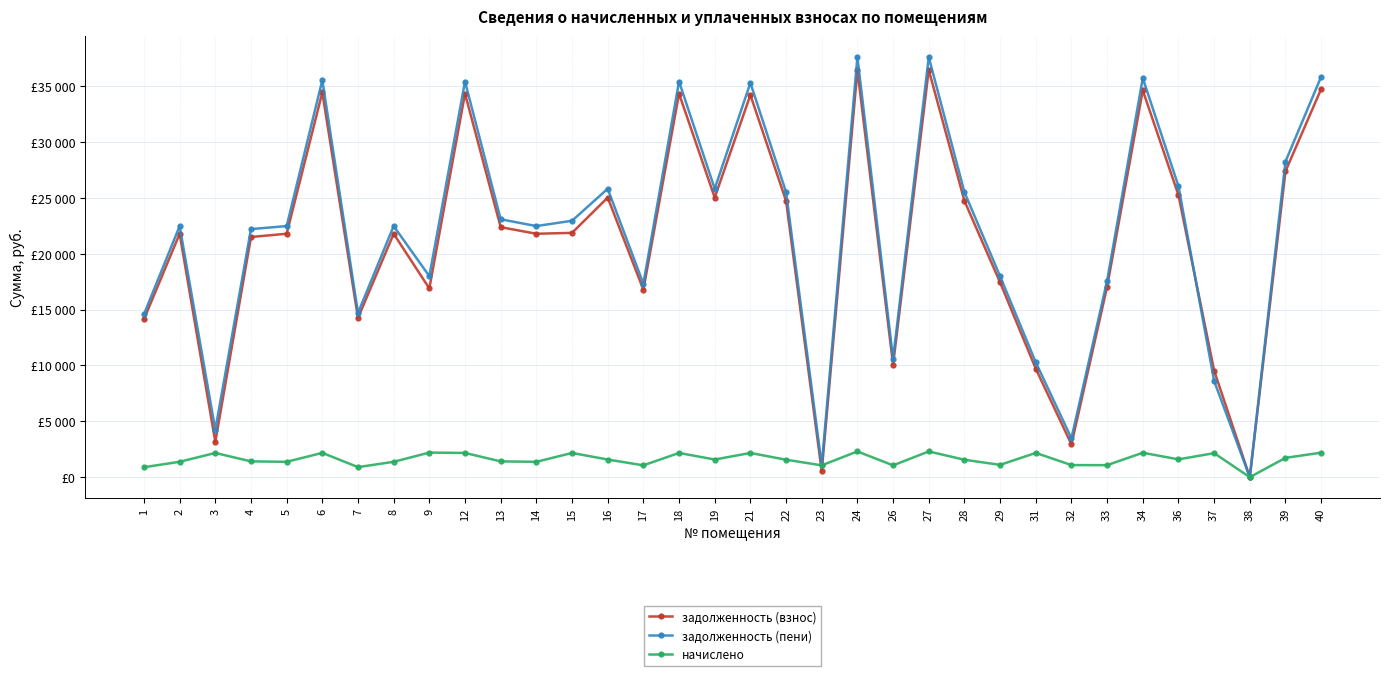

Reading right to left, what are all the values shown in this chart?

задолженность (взнос): 40=34748.6	39=27386.7	38=0.0	37=9541.8	36=25254.7	34=34630.8	33=17044.5	32=2938.7	31=9710.6	29=17433.1	28=24736.3	27=36456.8	26=10060.6	24=36456.8	23=529.4	22=24736.3	21=34215.3	19=25030.9	18=34336.4	17=16785.4	16=25030.9	15=21871.3	14=21791.5	13=22380.5	12=34336.4	9=16894.5	8=21791.5	7=14252.9	6=34454.2	5=21791.5	4=21501.8	3=3155.2	2=21791.5	1=14135.0
задолженность (пени): 40=35846.0	39=28251.6	38=0.0	37=8616.9	36=26052.2	34=35724.5	33=17582.8	32=3480.0	31=10278.6	29=17983.7	28=25517.5	27=37608.1	26=10590.7	24=37608.1	23=1059.5	22=25517.5	21=35299.7	19=25821.4	18=35420.8	17=17315.5	16=25821.4	15=22955.7	14=22479.7	13=23087.3	12=35420.8	9=17995.6	8=22479.7	7=14703.0	6=35542.3	5=22479.7	4=22208.6	3=4239.6	2=22479.7	1=14581.4
начислено: 40=2194.8	39=1729.8	38=0.0	37=2150.2	36=1595.2	34=2187.4	33=1076.6	32=1082.5	31=2172.5	29=1101.1	28=1562.4	27=2302.7	26=1060.2	24=2302.7	23=1060.2	22=1562.4	21=2168.8	19=1581.0	18=2168.8	17=1060.2	16=1581.0	15=2168.8	14=1376.4	13=1413.6	12=2168.8	9=2202.2	8=1376.4	7=900.2	6=2176.2	5=1376.4	4=1413.6	3=2168.8	2=1376.4	1=892.8